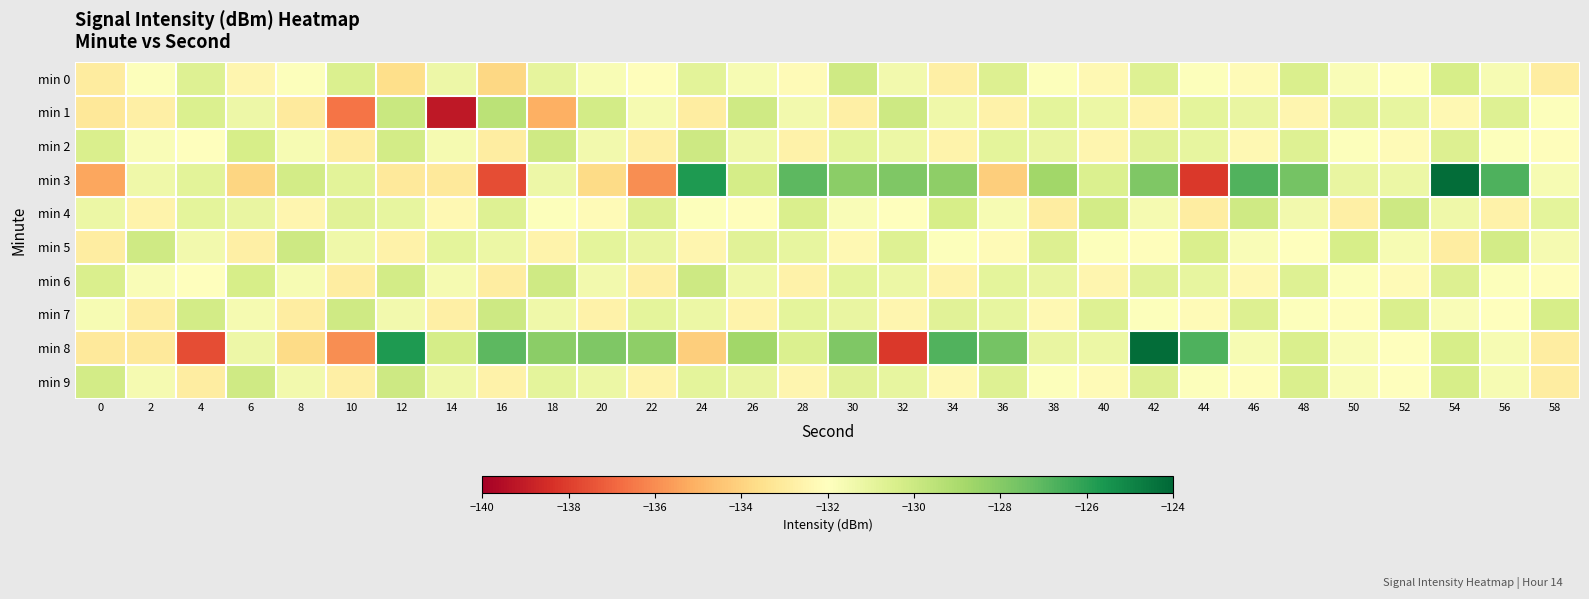

Rank the series by their maximum value, from highest to lowest.

min 3, min 8, min 1, min 2, min 4, min 5, min 6, min 7, min 9, min 0